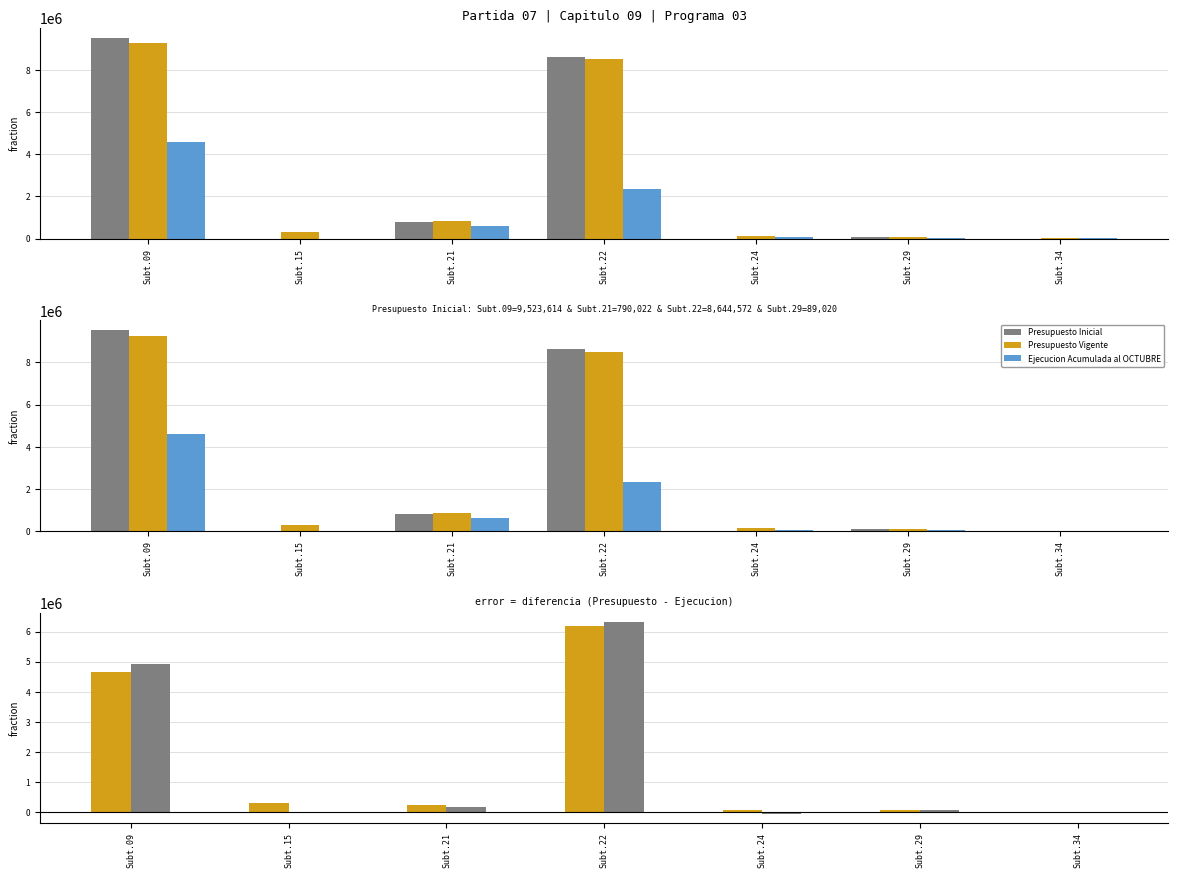

The Presupuesto Inicial series shows 173894 at Subt.21. True or false?

True